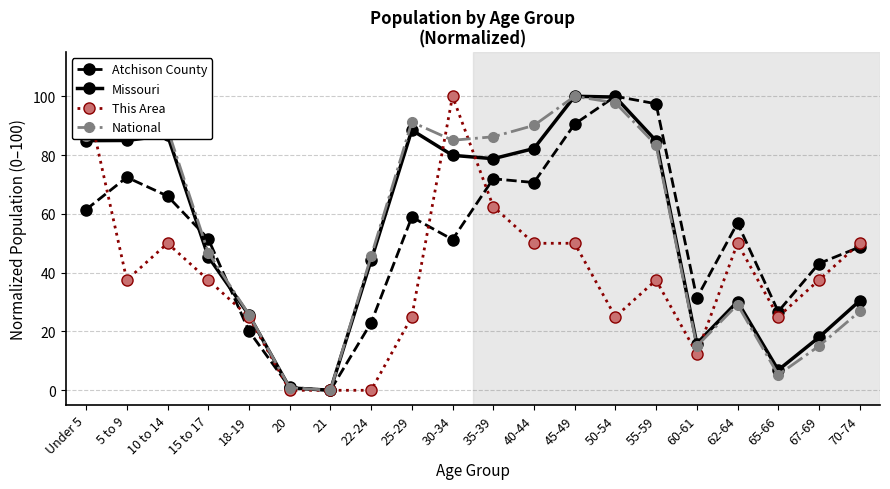

In This Area, how many points are lower than both neighbors (excluding endpoints)?

4